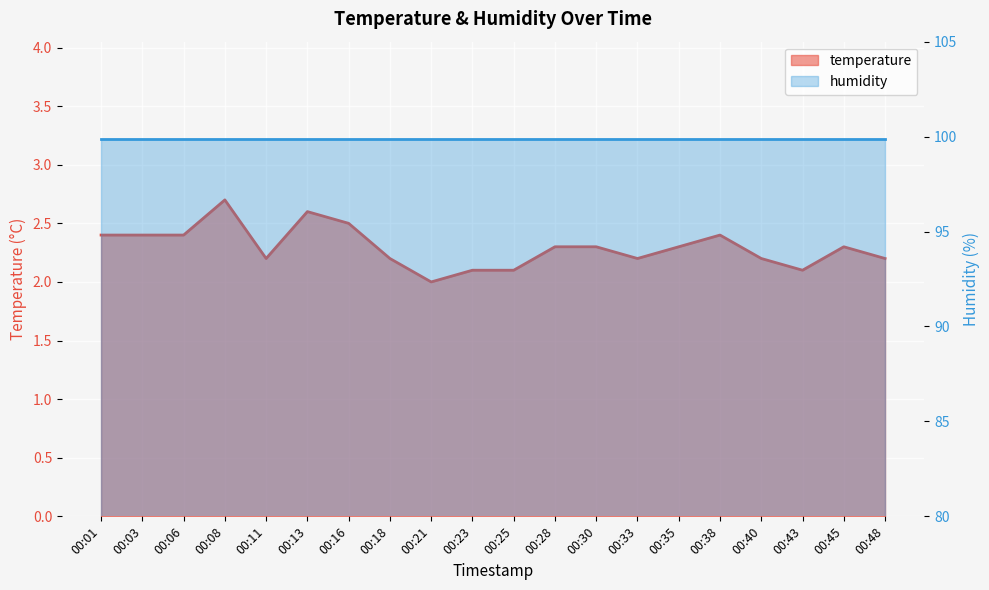

At which category does the data reach its first local valley?

00:11